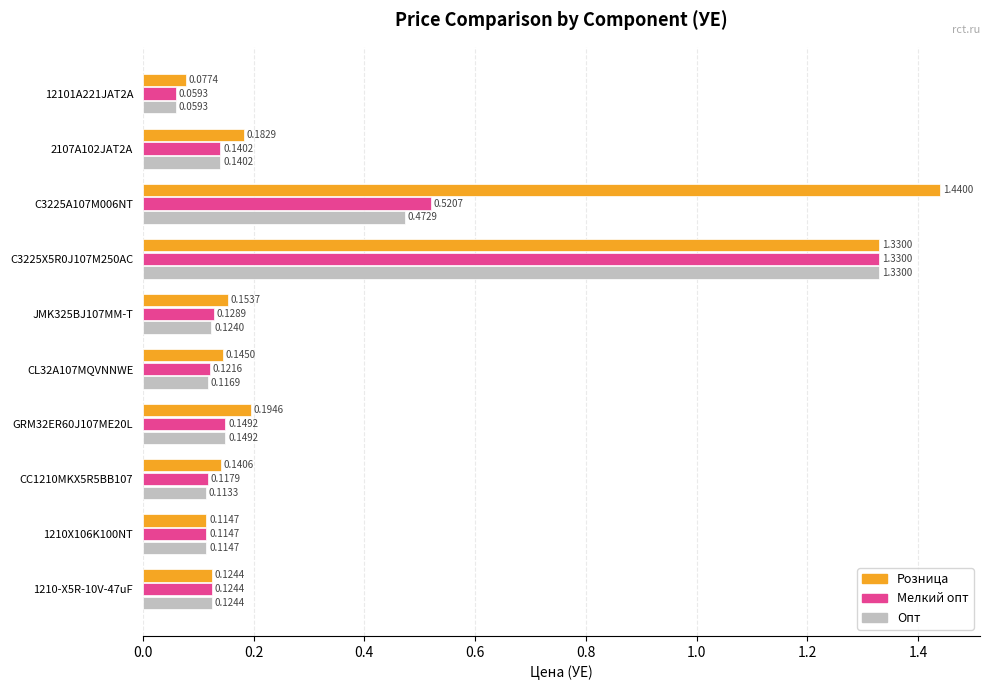

What is the difference between the Розница values at C3225X5R0J107M250AC and CC1210MKX5R5BB107?

1.2